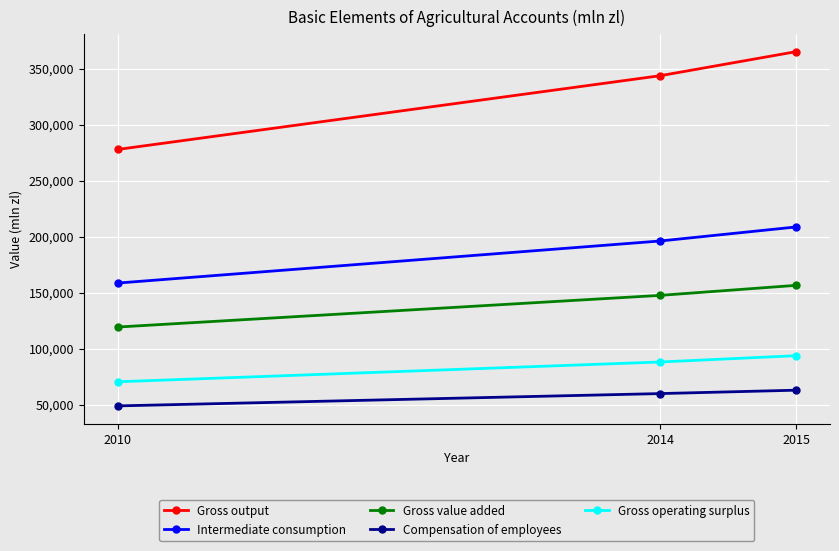

Which series has the largest total across all categories?

Gross output